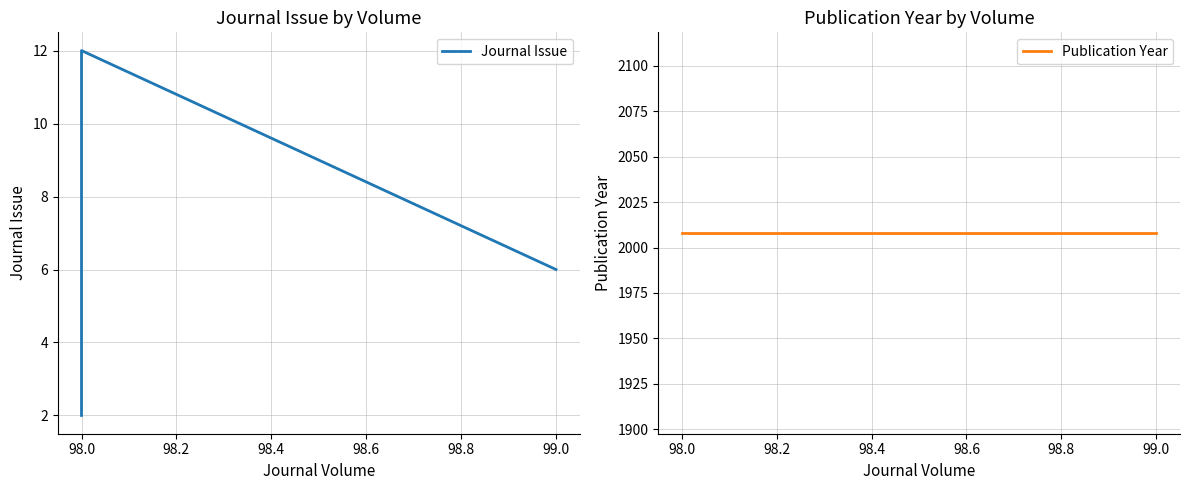

Which series has the largest total across all categories?

Publication Year